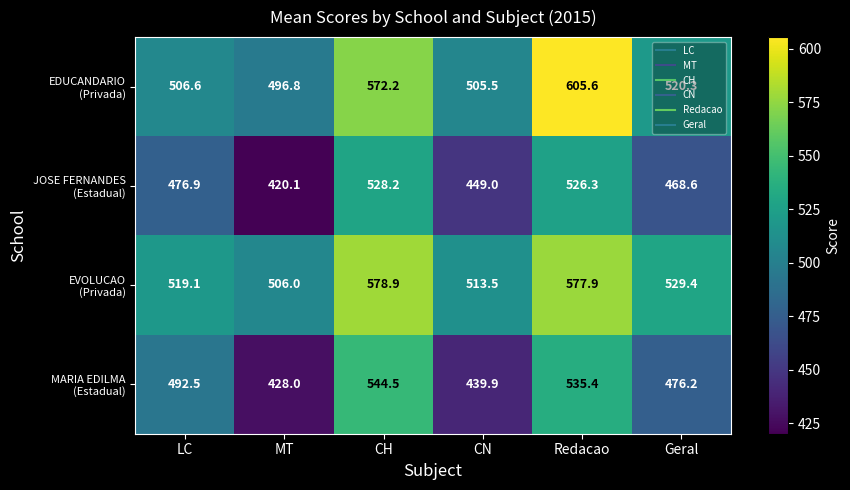

What is the minimum value shown in the chart?

420.1